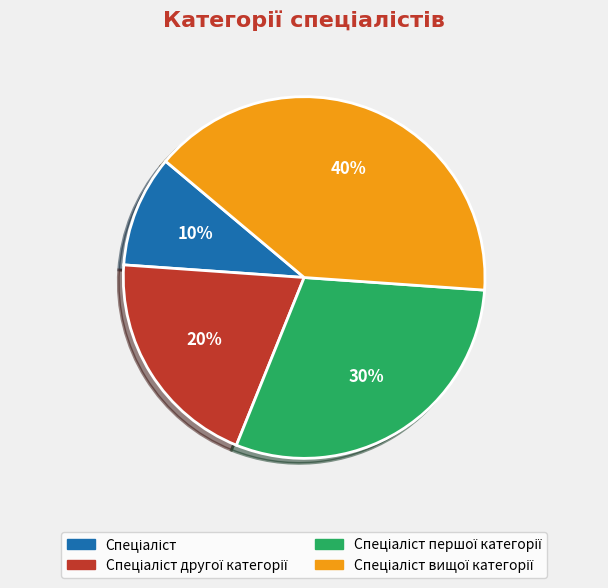

How many segments does this pie chart have?

4